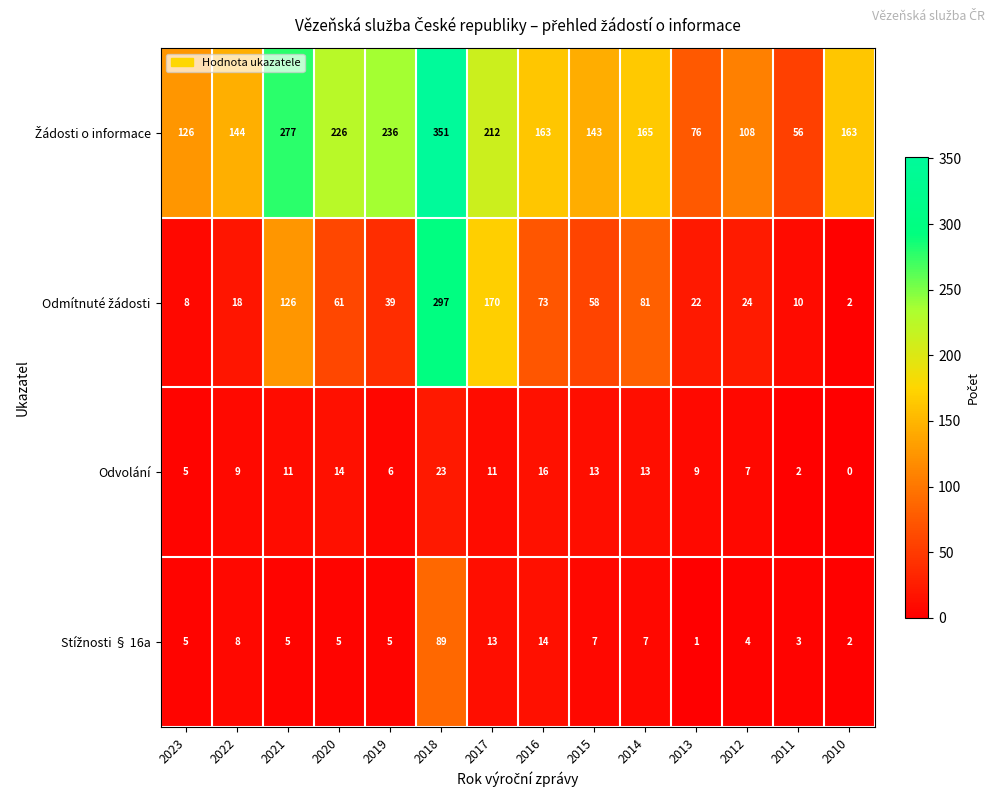

What is the difference between the highest and lowest values at 2020?

221